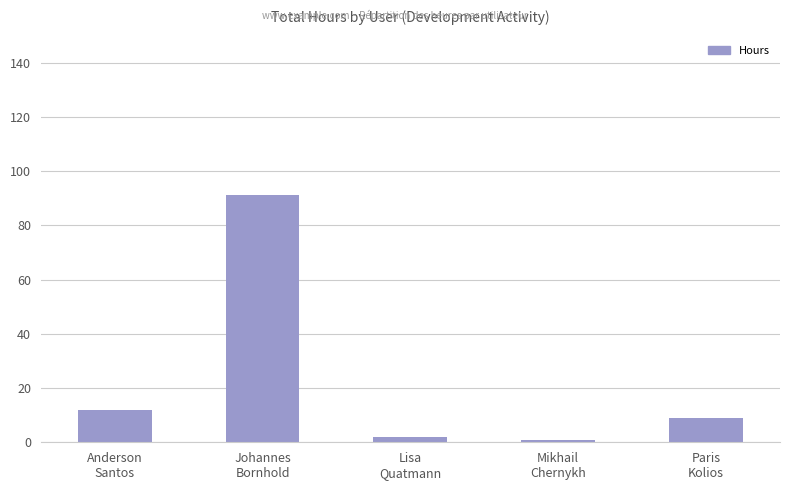

What is the ratio of the value at Mikhail
Chernykh to the value at Paris
Kolios?

0.1